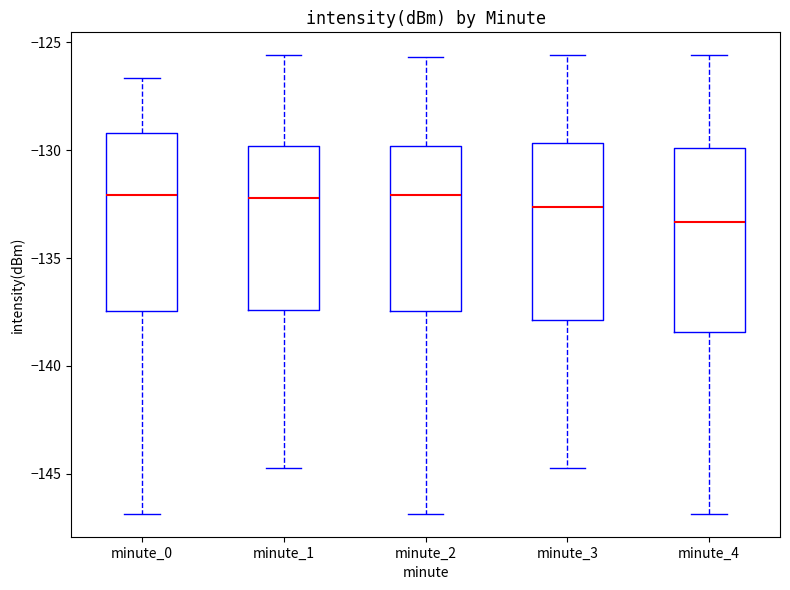

Reading left to right, transcribe this box plot: for each box, give where its median line is, the range the box spans, and where its two whiskers end, as read against the y-axis. The values are not printed on the chart, so give them approximately, as read against the axis.

minute_0: median -132.0, box -137.5 to -129.0, whiskers -147.0 to -126.5
minute_1: median -132.0, box -137.5 to -130.0, whiskers -144.5 to -125.5
minute_2: median -132.0, box -137.5 to -130.0, whiskers -147.0 to -125.5
minute_3: median -132.5, box -138.0 to -129.5, whiskers -144.5 to -125.5
minute_4: median -133.5, box -138.5 to -130.0, whiskers -147.0 to -125.5